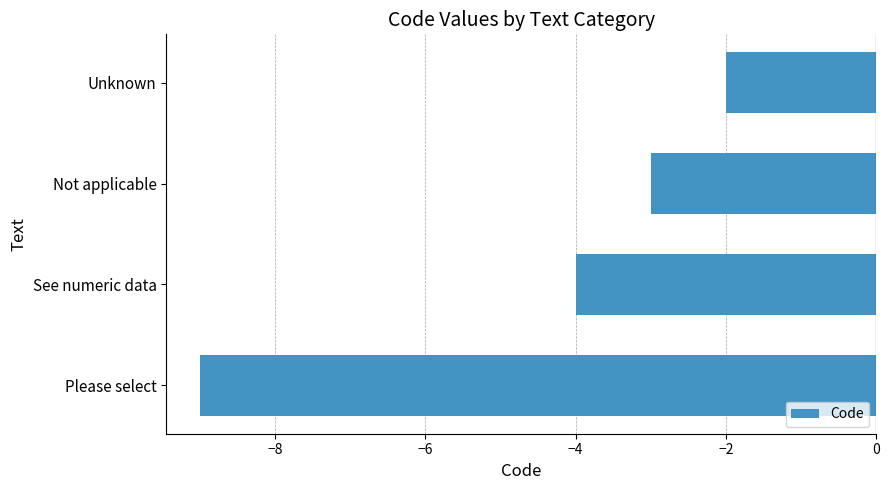

What is the average value?

-4